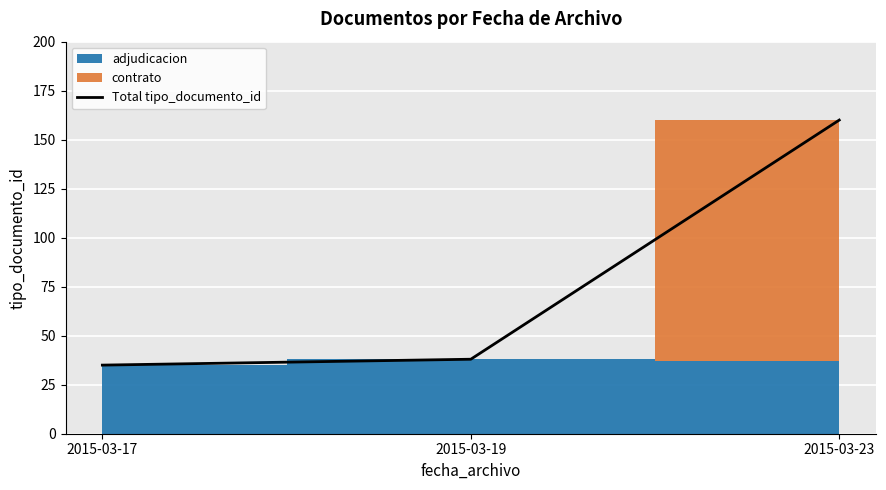

The chart shows a value of 58 at 2015-03-17. True or false?

False